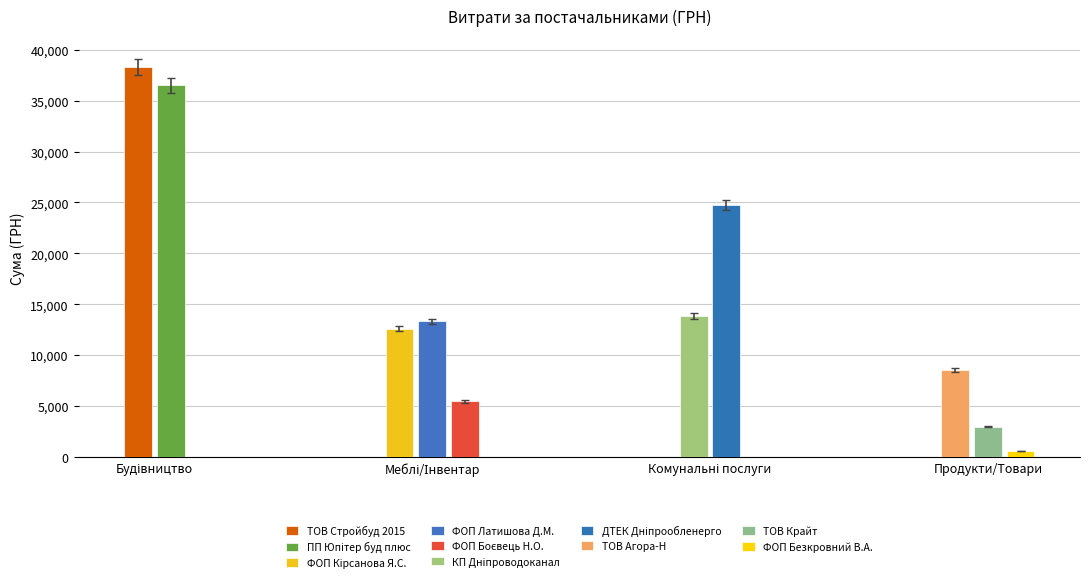

The chart shows a value of 5465.0 at ФОП "Боєвець Н.О.". True or false?

True